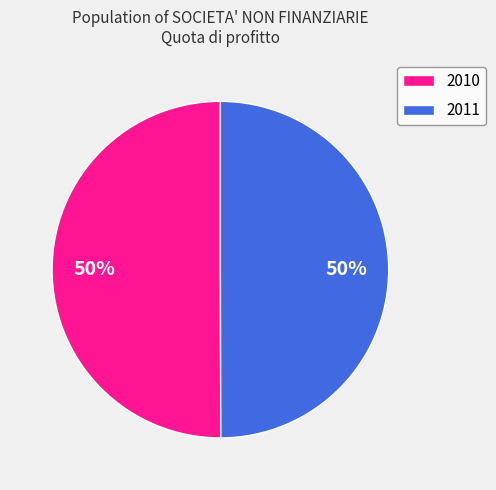

To the nearest percent, what is the average slice percentage?

50%